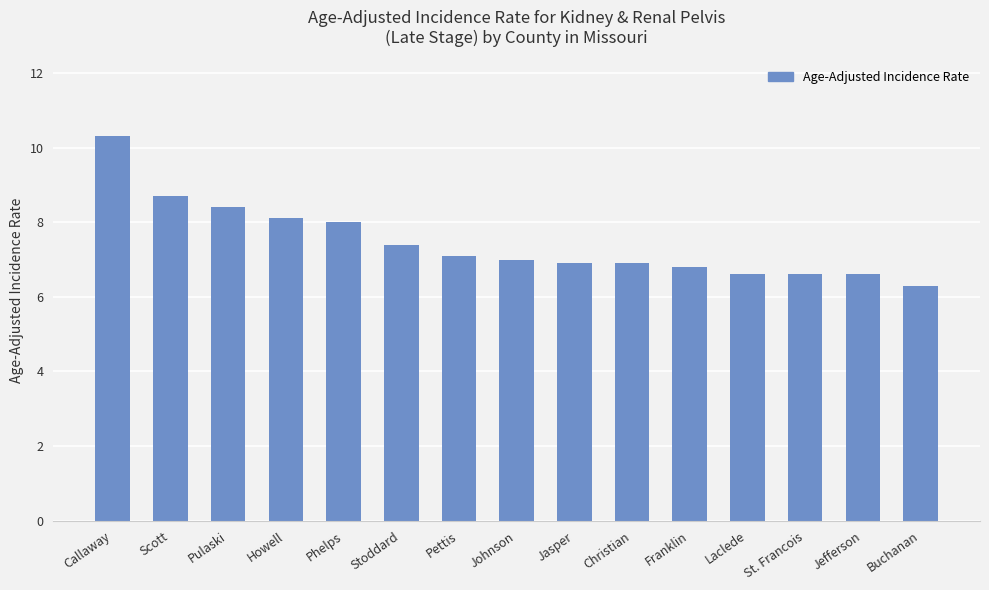

Which has a higher value, Laclede or Franklin?

Franklin